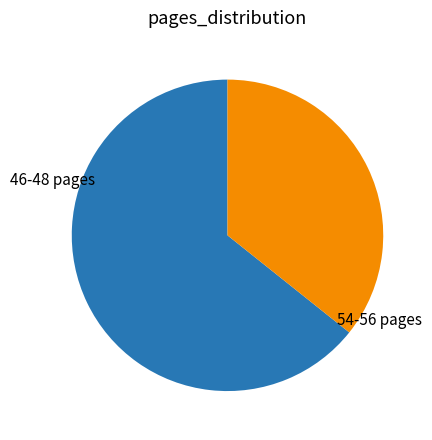

Approximately how many times larger is the value at 54-56 pages compared to 46-48 pages?

0.6